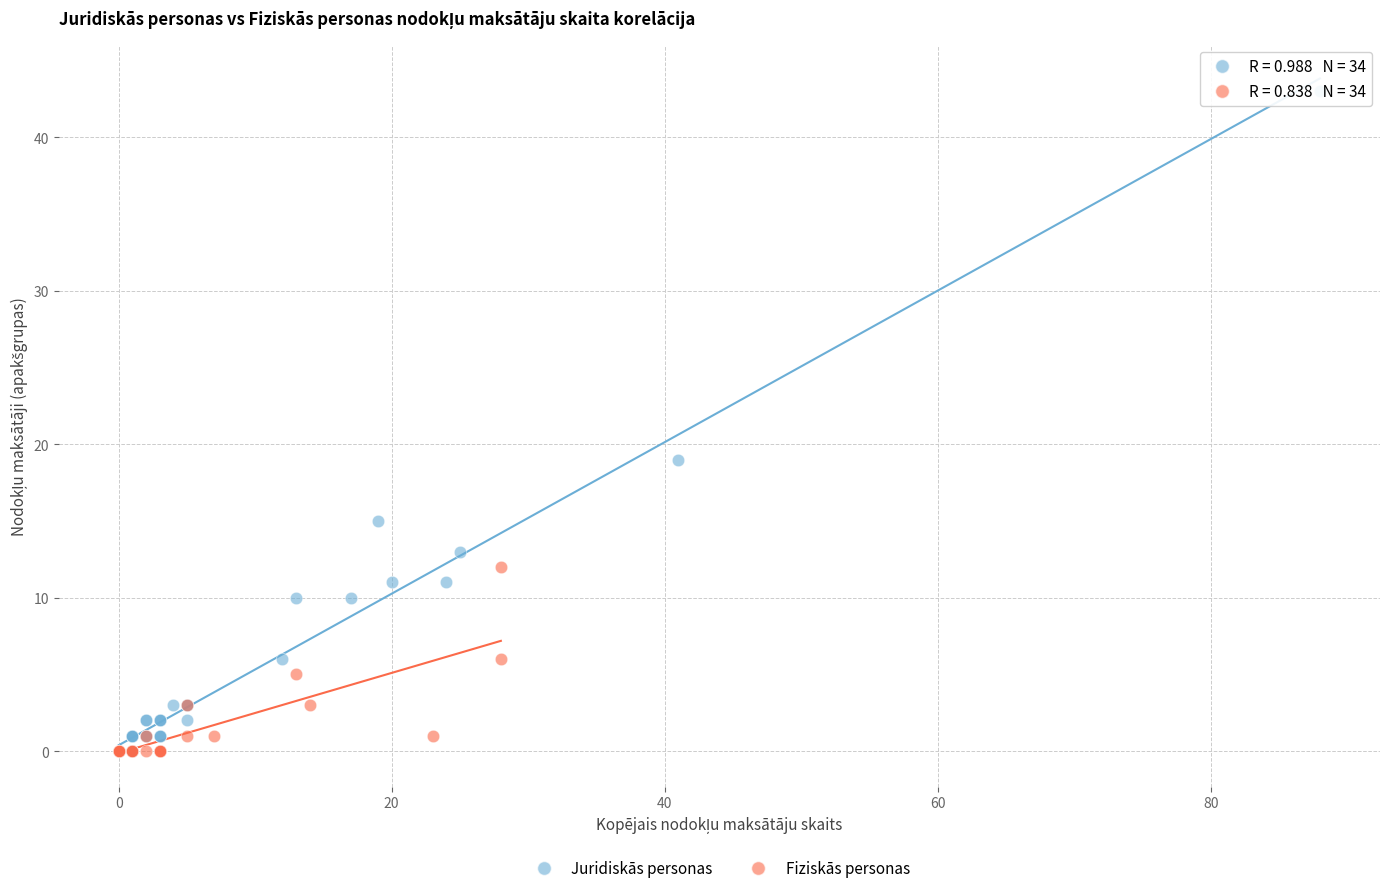

Which series has the largest Y range (max minus min)?

Juridiskās personas